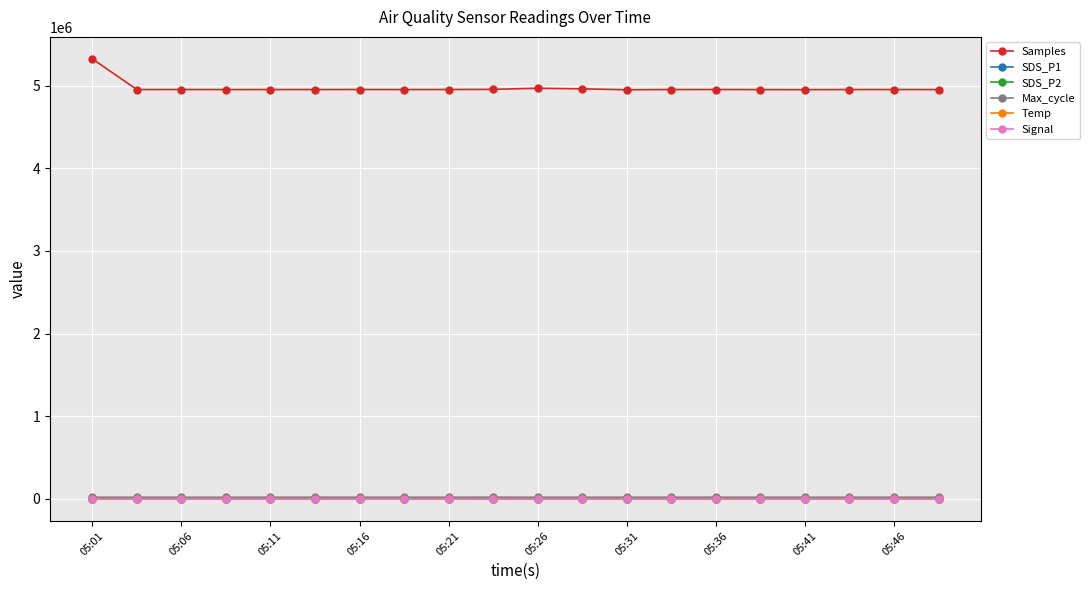

How many lines are shown in the chart?

6